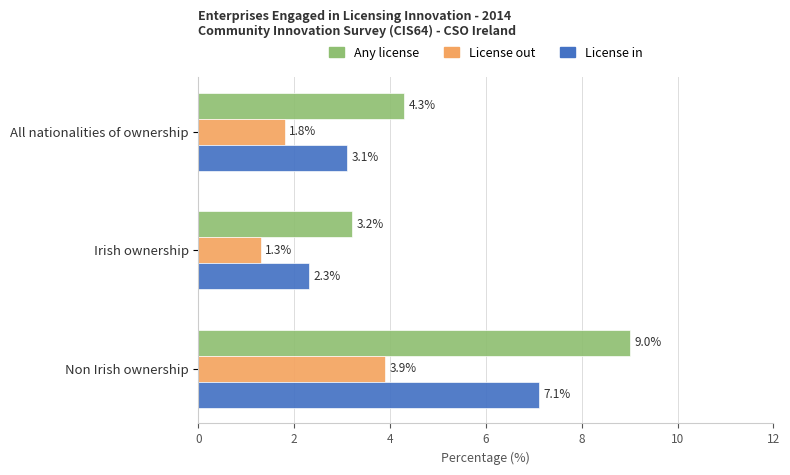

Which series has the widest spread of values?

Any license